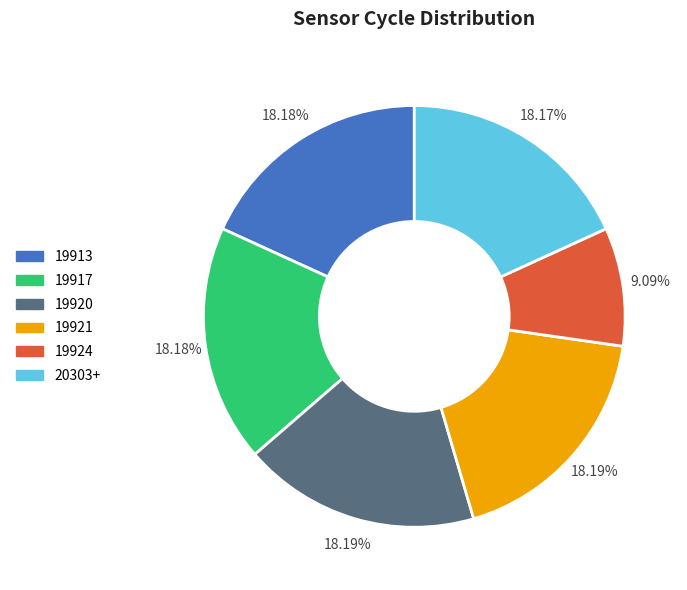

Is there any slice that represents more than half of the pie?

No